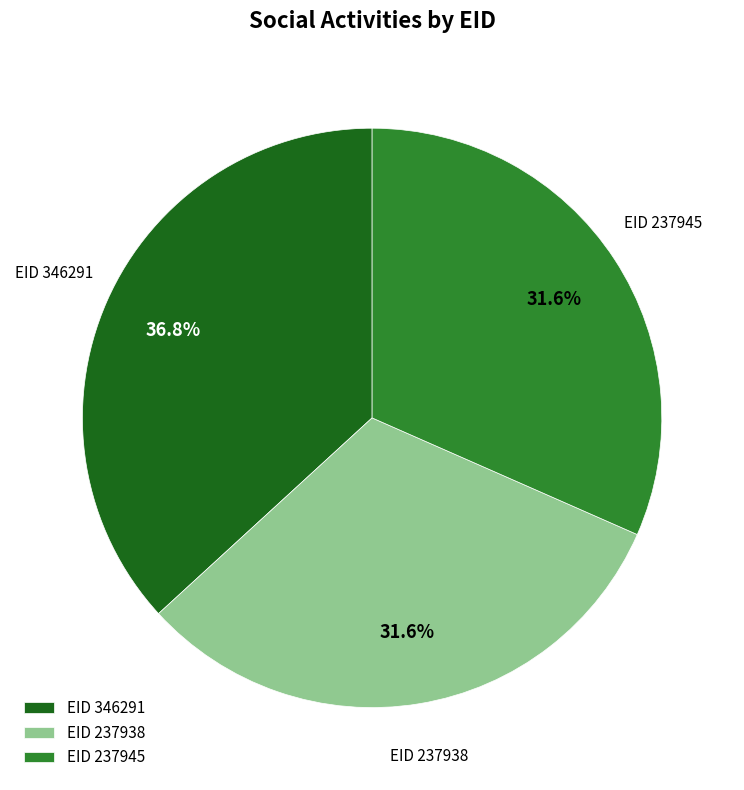

To the nearest percent, what is the difference between the largest and smallest slice percentages?

5%